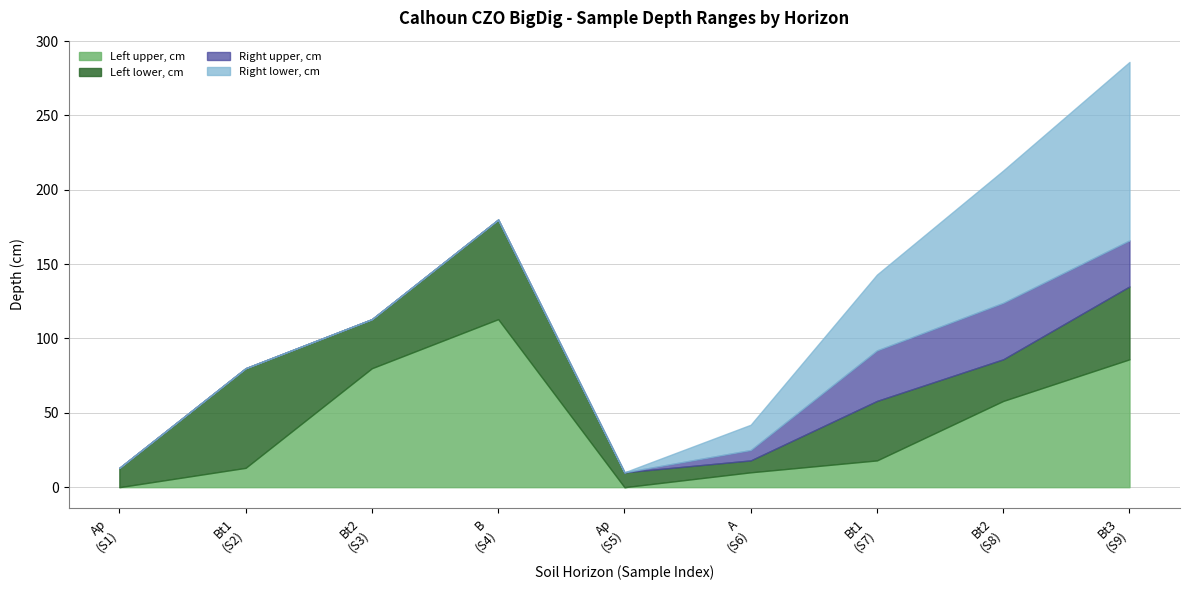

What are all the series names shown in the legend?

Left upper, cm, Left lower, cm, Right upper, cm, Right lower, cm